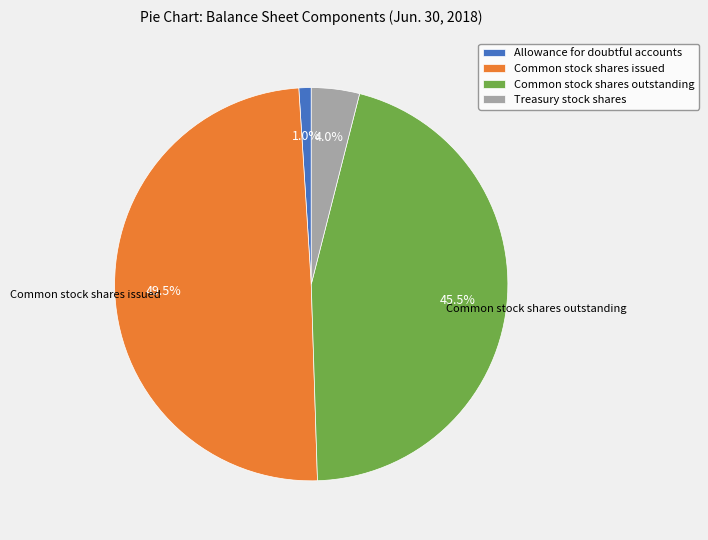

The Treasury stock shares slice represents 4% of the pie. True or false?

True